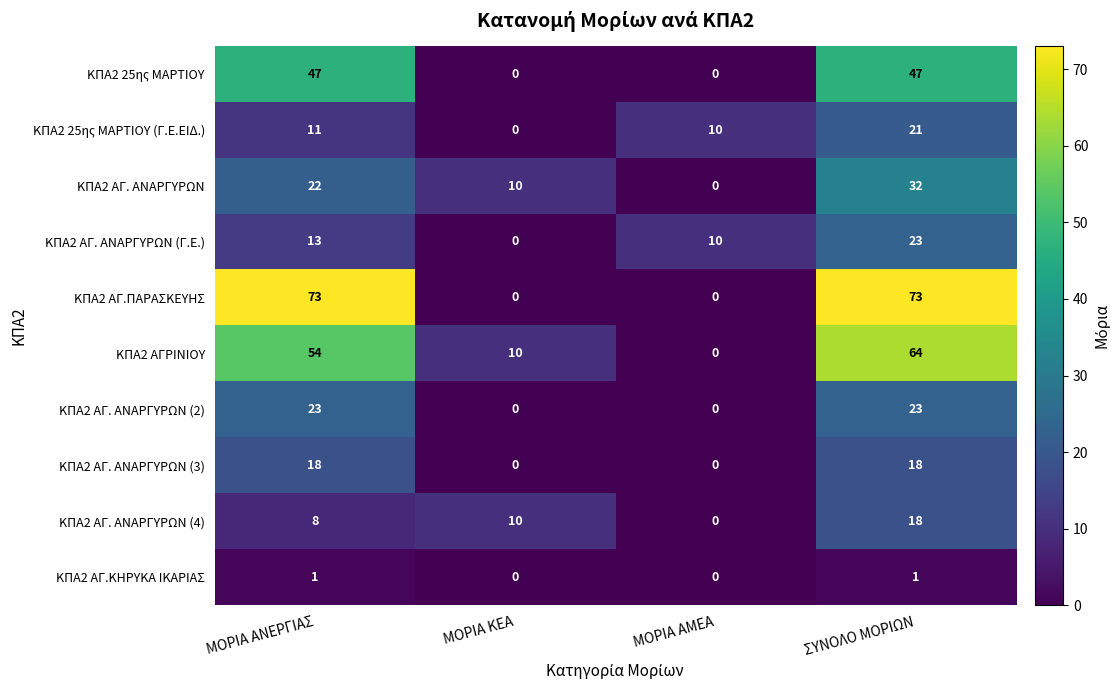

How many series are shown in this chart?

10